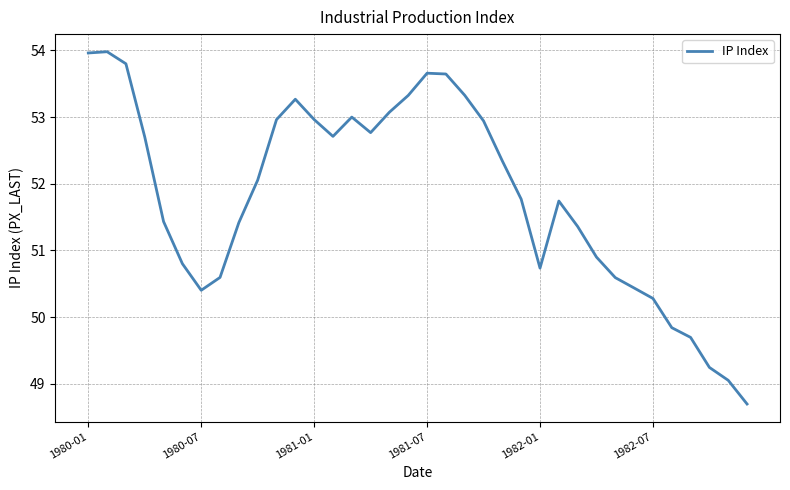

What is the difference between the maximum and minimum values?

5.3